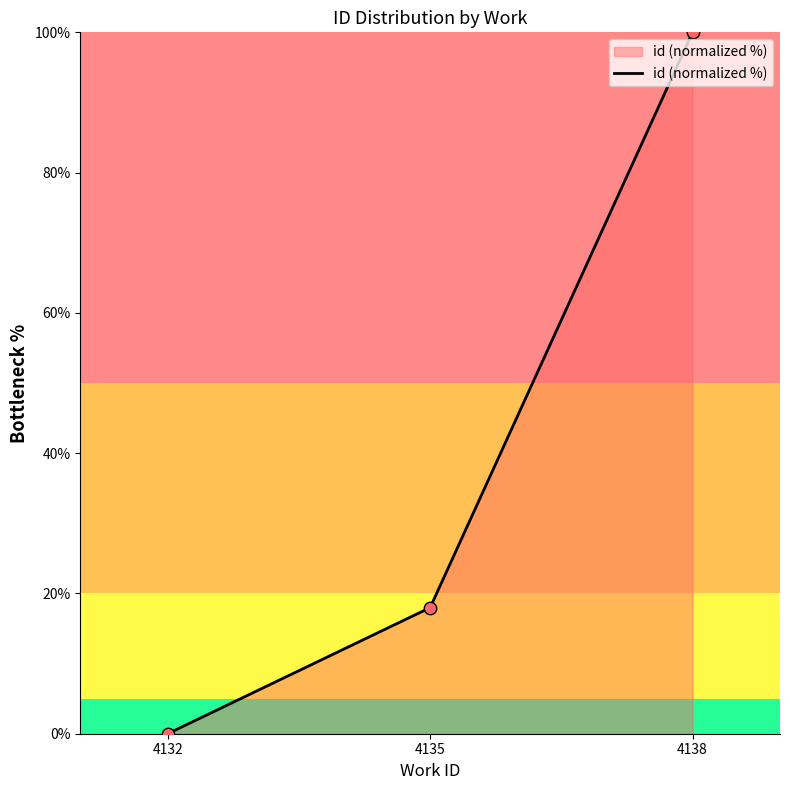

What is the ratio of the value at 4135 to the value at 4138?

0.2